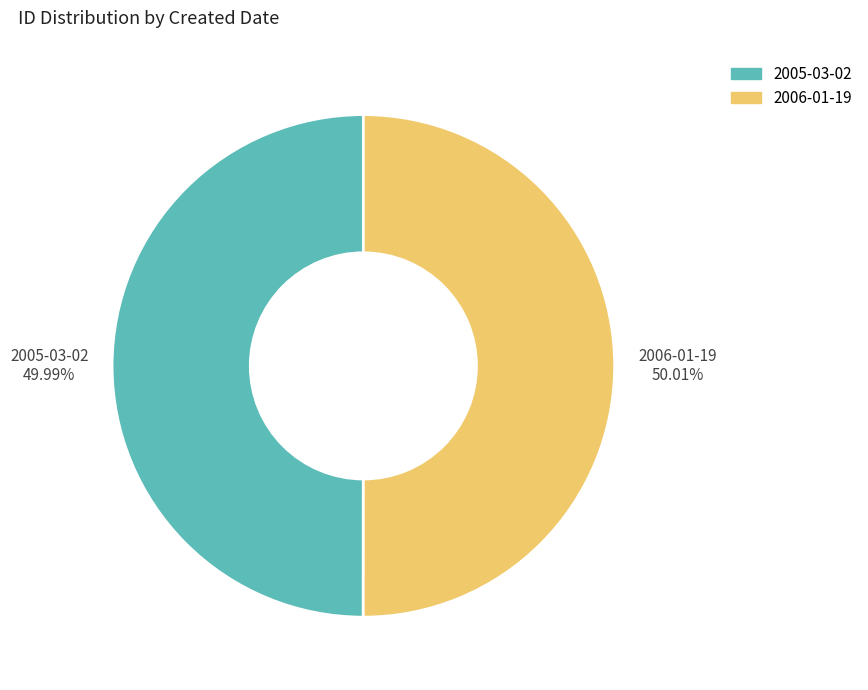

The 2005-03-02 slice represents 59% of the pie. True or false?

False